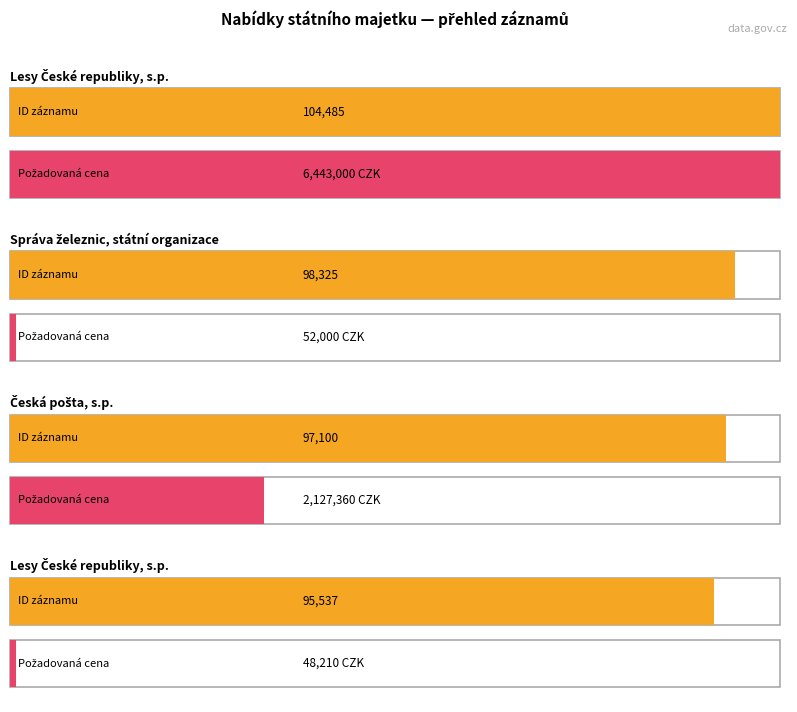

How many values in the POZADOVANA_CENA series are below 2127360?

2